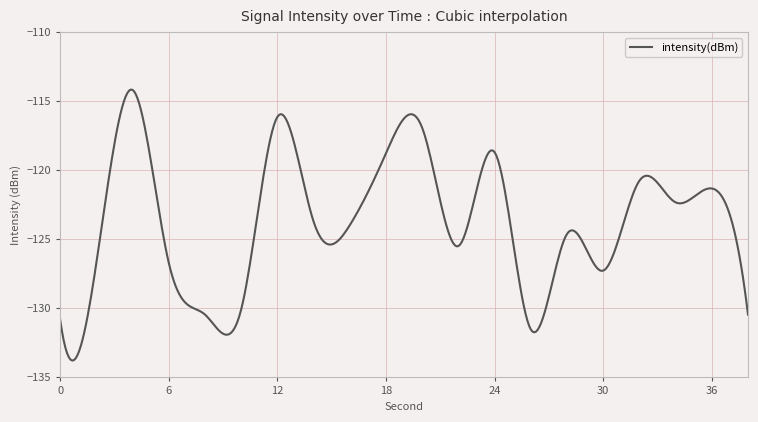

What is the minimum value shown in the chart?

-133.8